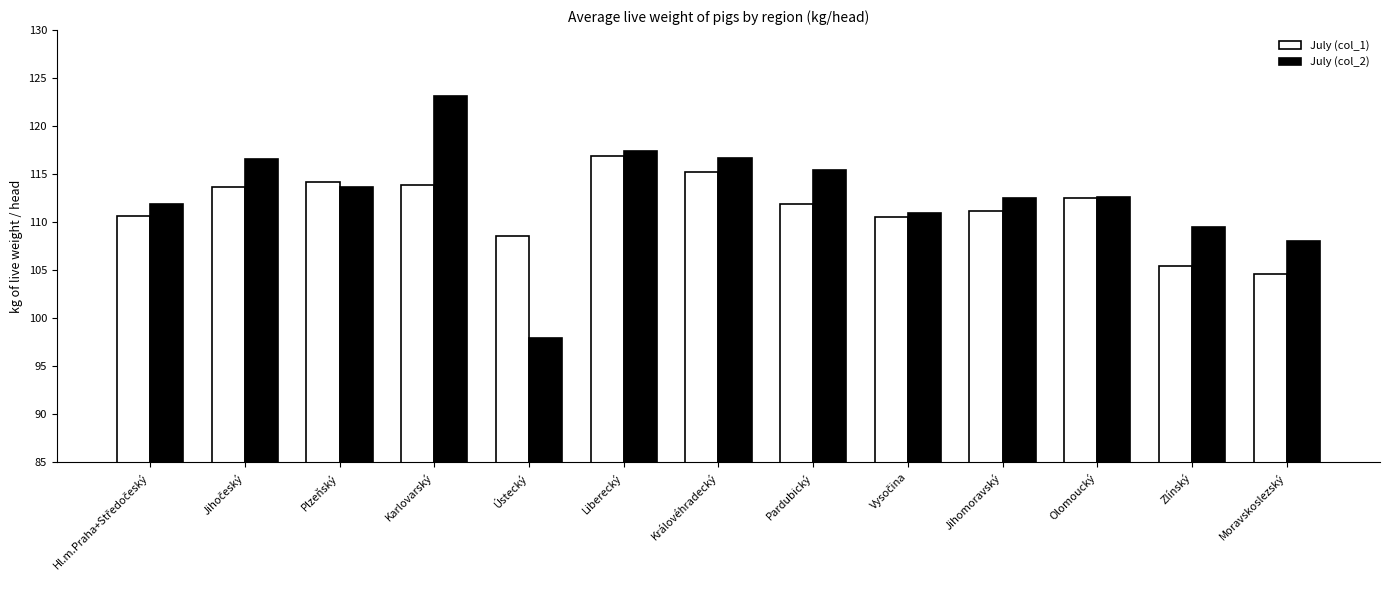

What is the label of the 6th bar from the left?

Liberecký